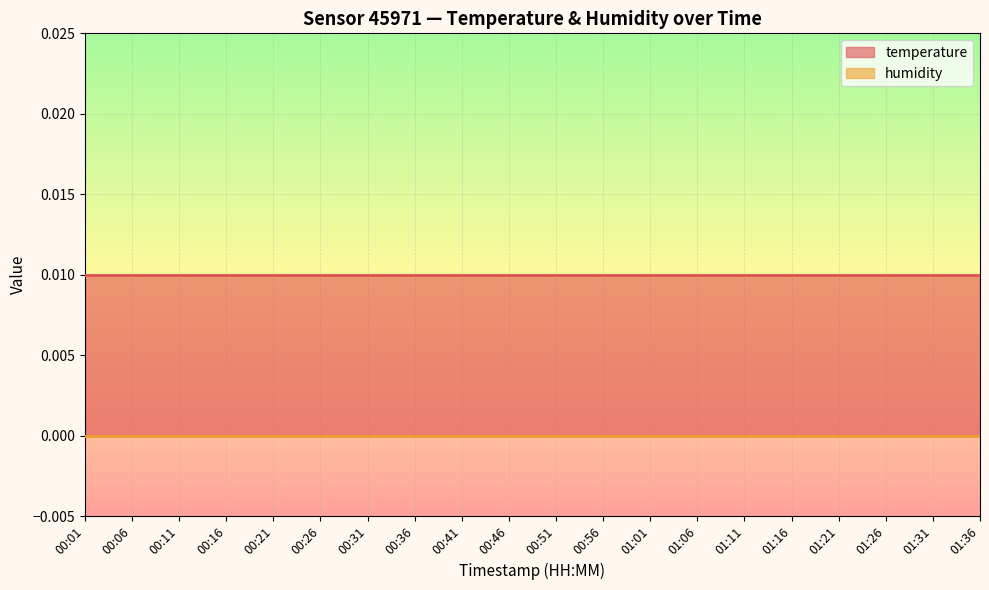

How many lines are shown in the chart?

2